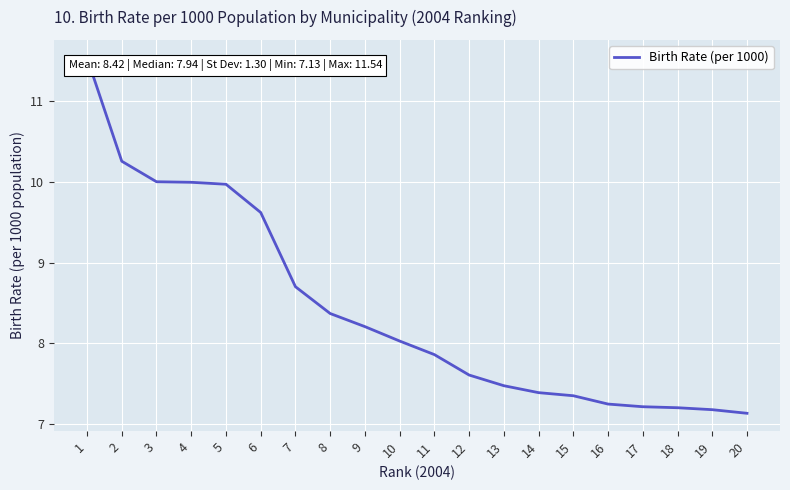

Read the value at 17.

7.2